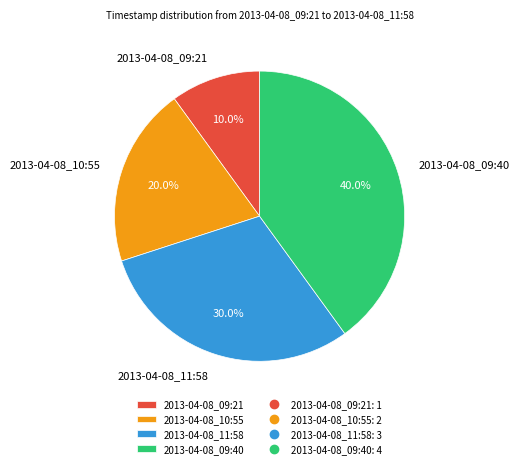

To the nearest percent, what percentage of the pie is 2013-04-08_09:40?

40%